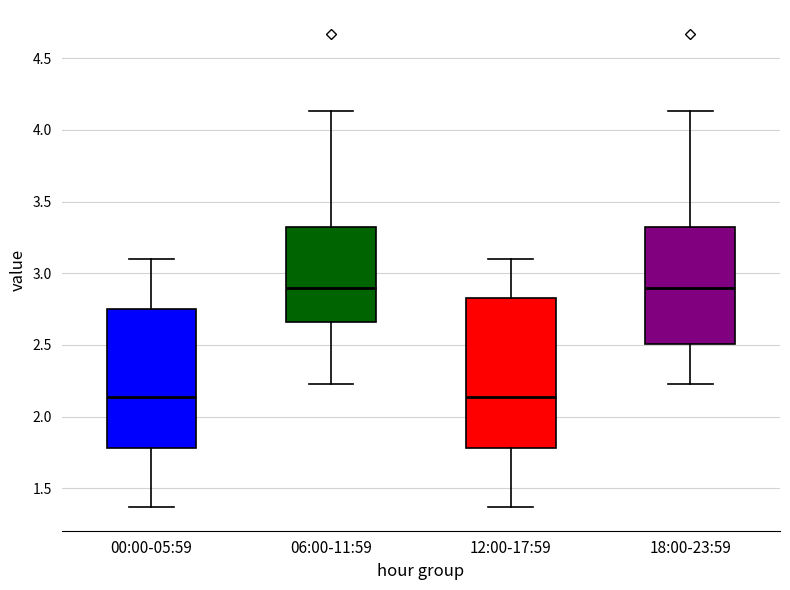

Reading left to right, transcribe this box plot: for each box, give where its median line is, the range the box spans, and where its two whiskers end, as read against the y-axis. The values are not printed on the chart, so give them approximately, as read against the axis.

00:00-05:59: median 2.15, box 1.80 to 2.75, whiskers 1.35 to 3.10
06:00-11:59: median 2.90, box 2.65 to 3.35, whiskers 2.25 to 4.15
12:00-17:59: median 2.15, box 1.80 to 2.85, whiskers 1.35 to 3.10
18:00-23:59: median 2.90, box 2.50 to 3.35, whiskers 2.25 to 4.15